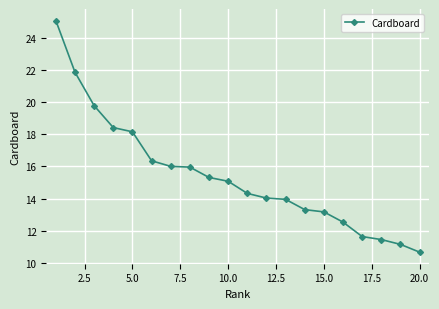

What is the difference between the second highest and minimum values?

11.2